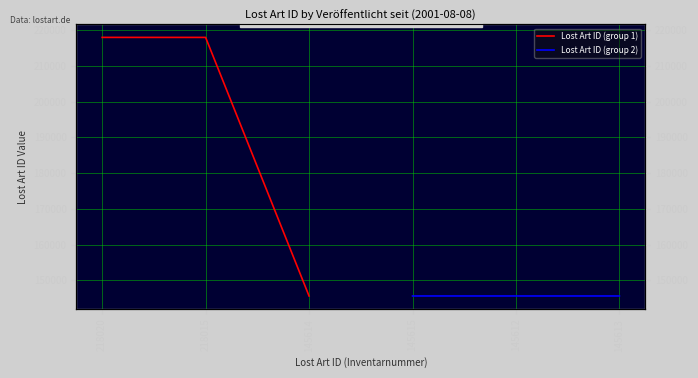

At which label does Lost Art ID (group 2) reach its peak?

145615